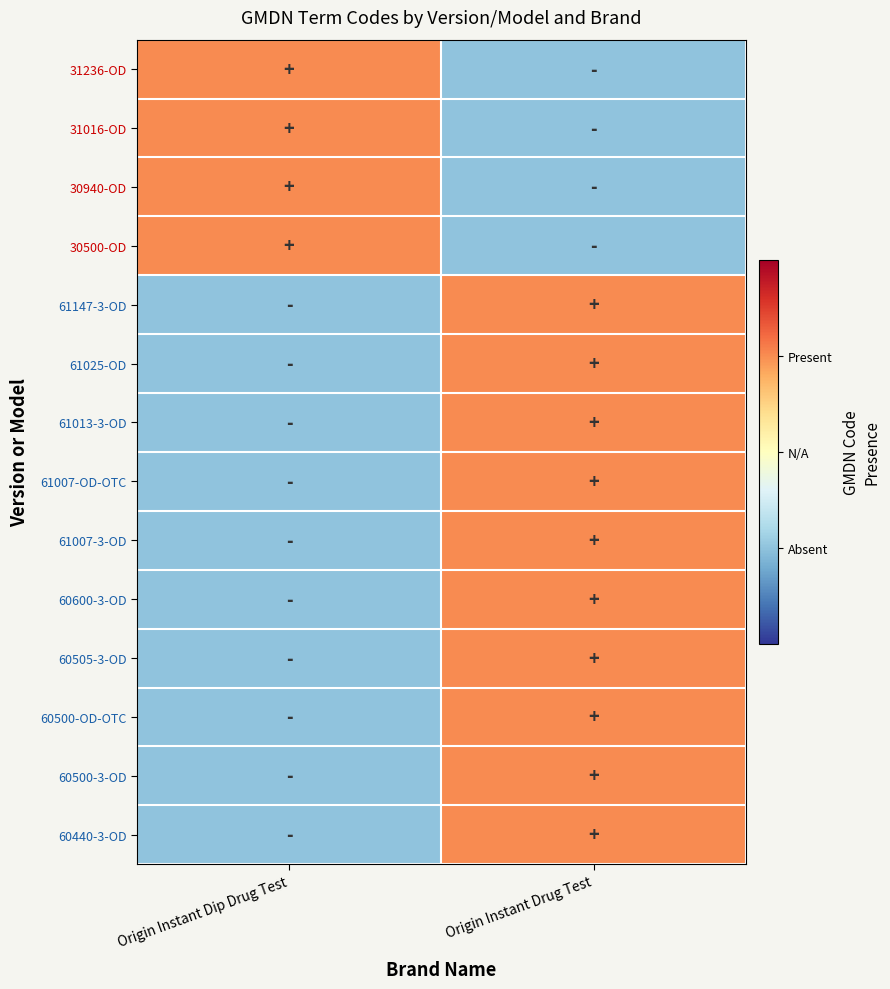

At how many categories does at least one series exceed 0?

2